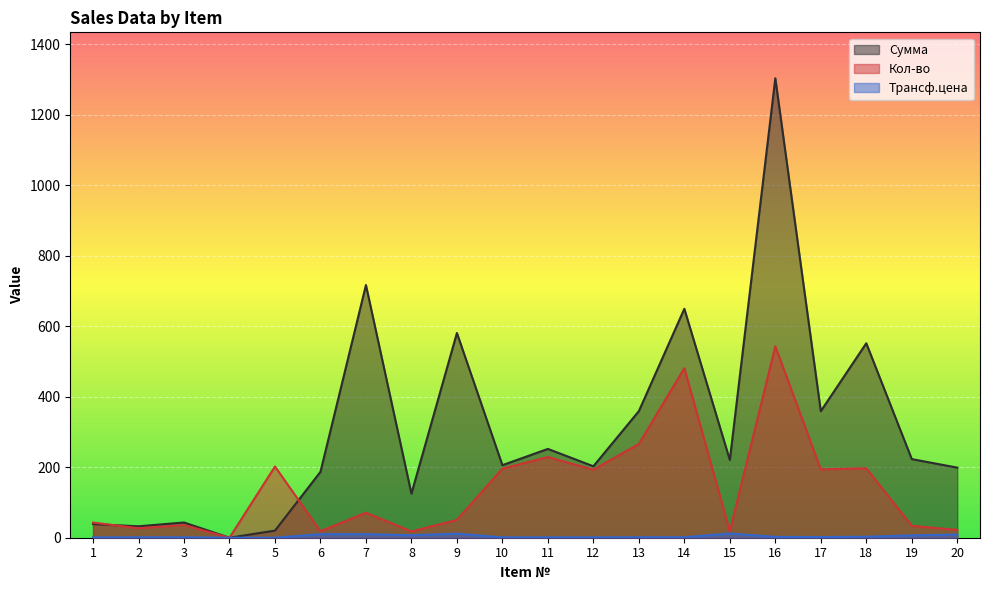

Is it true that Сумма equals 125.0 at 8?

True